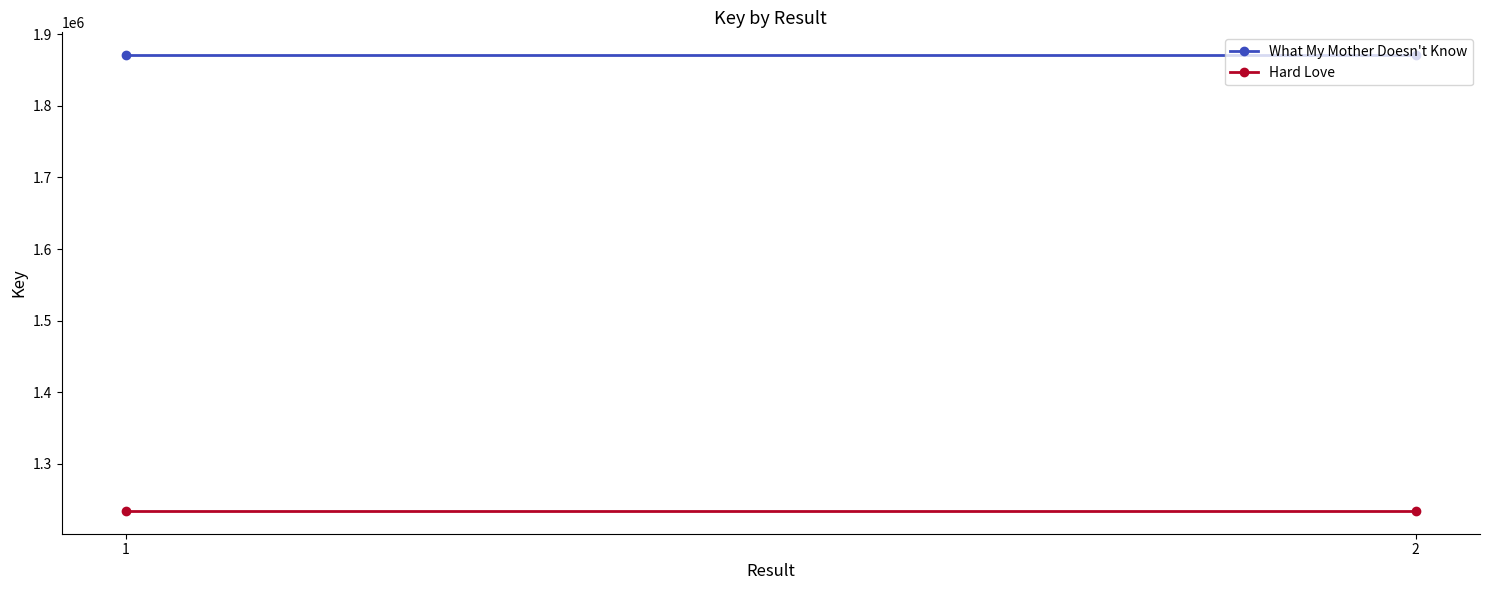

Reading left to right, transcribe all the data shown in this chart.

What My Mother Doesn't Know: 1870728	1870728
Hard Love: 1234469	1234469